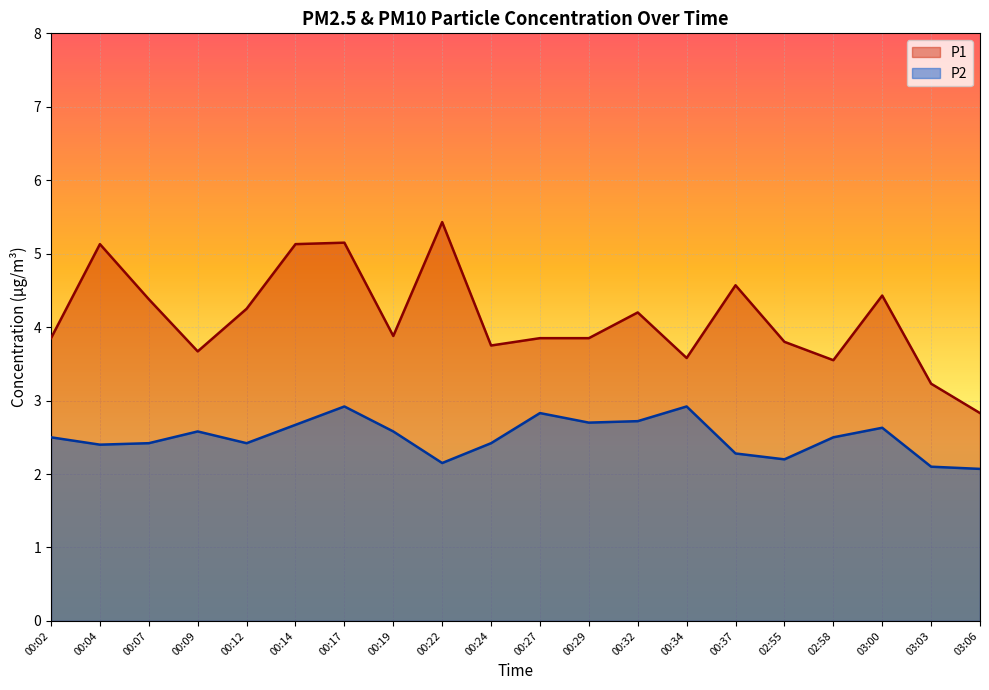

At which category does P1 reach its first local valley?

00:09